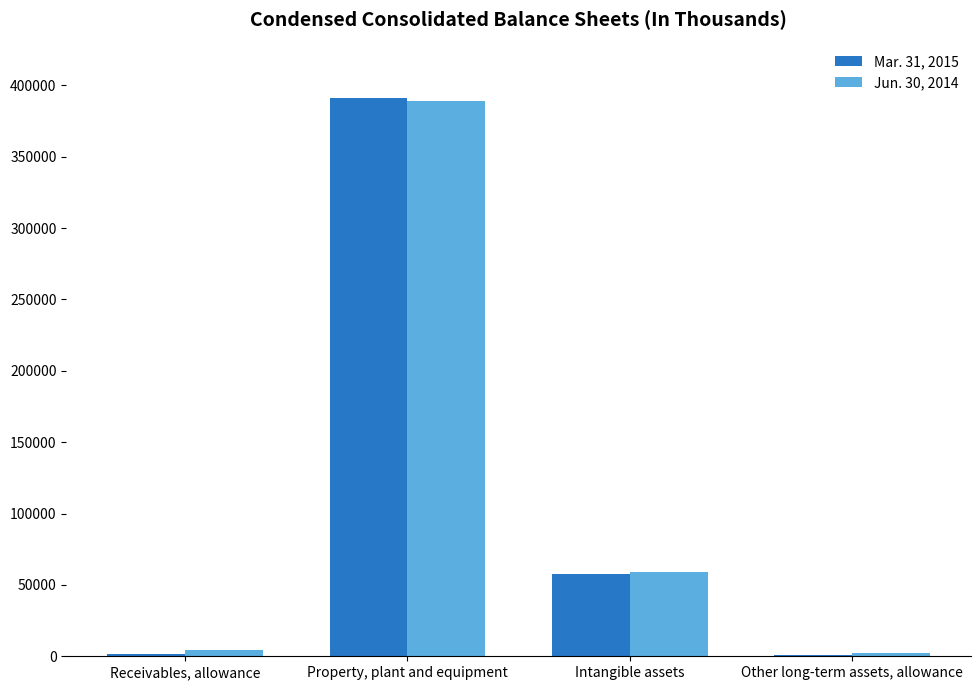

Which series changed the most between Property, plant and equipment and Intangible assets?

Mar. 31, 2015